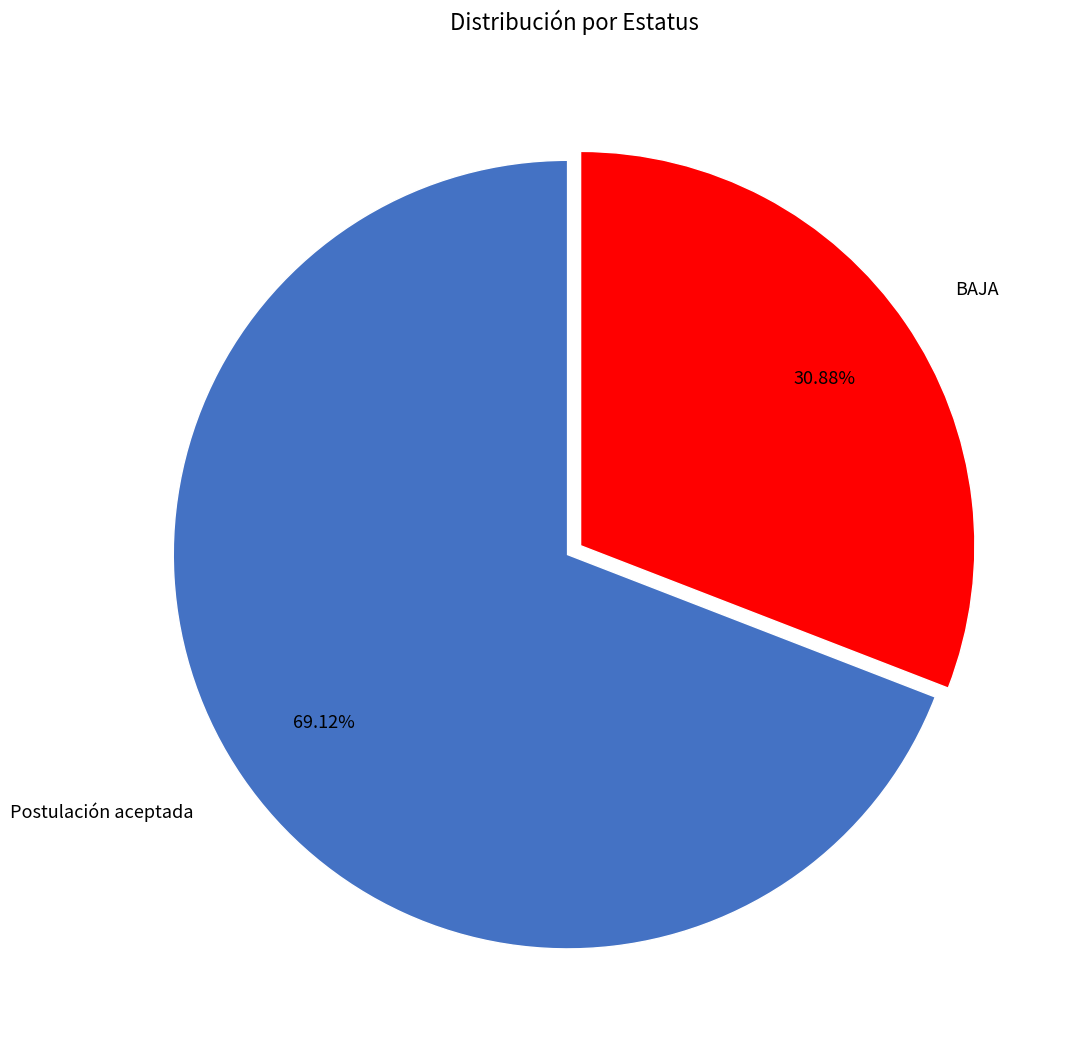

What percentage do Postulación aceptada and BAJA together represent?

100.0%